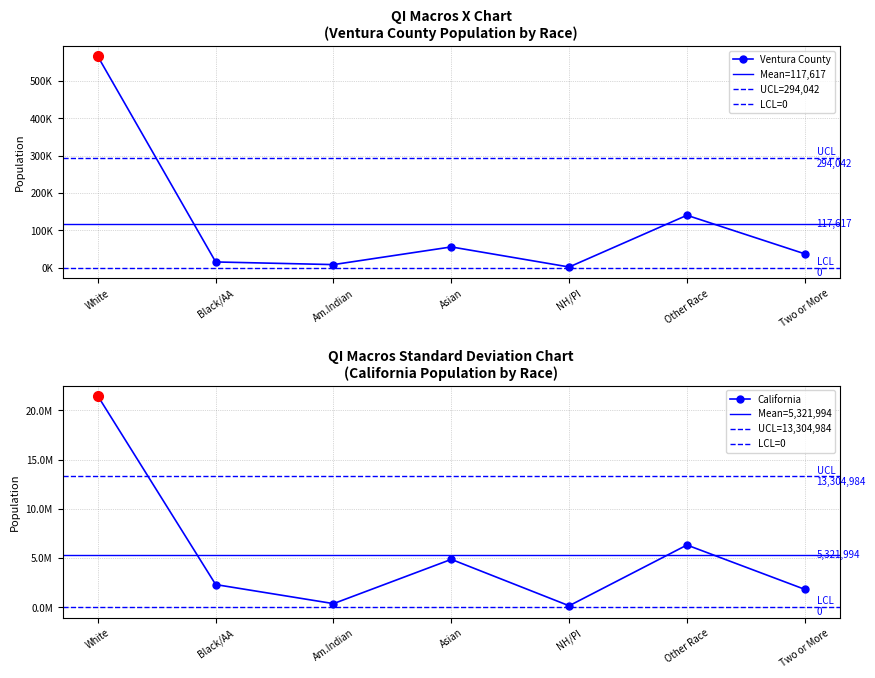

Does the chart display data point markers on the line(s)?

Yes